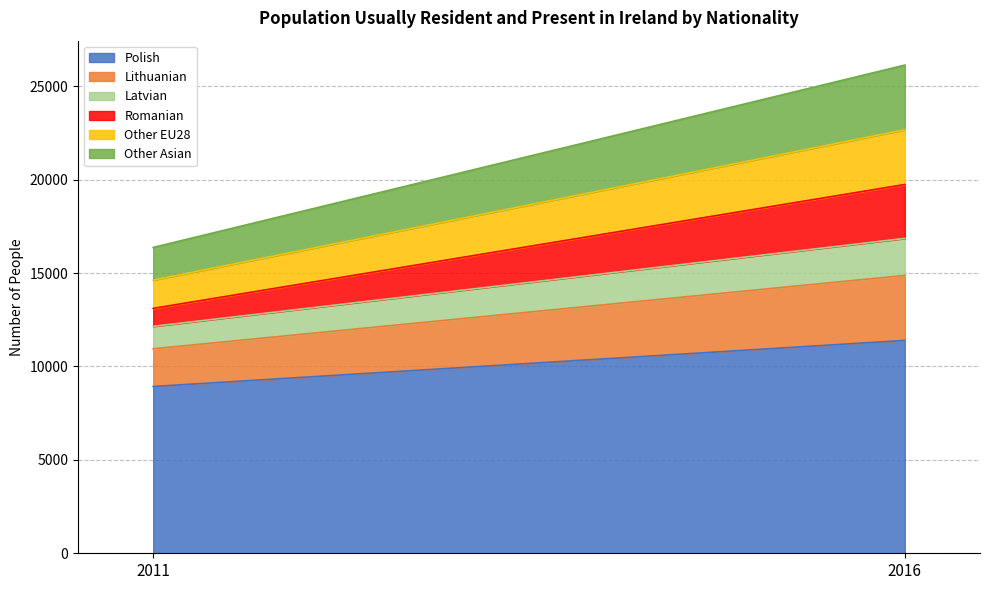

Count the number of categories in the chart.

2